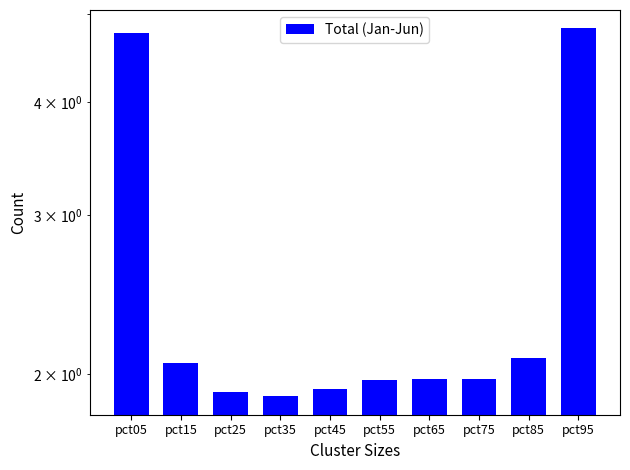

What is the change in value from pct25 to pct75?

+0.1